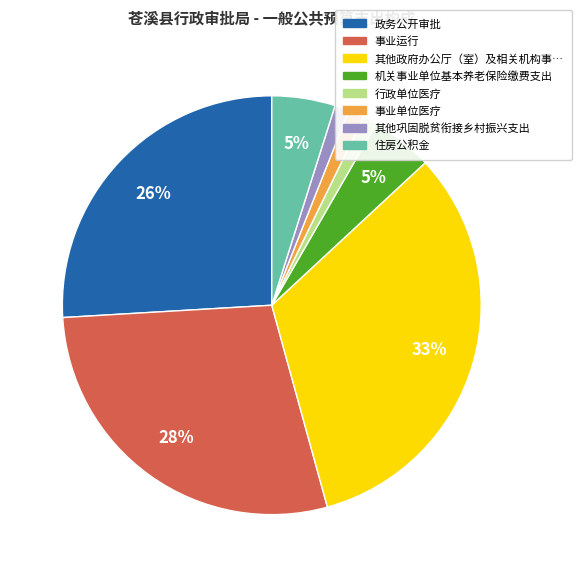

To the nearest percent, what portion does 其他政府办公厅（室）及相关机构事… represent?

33%